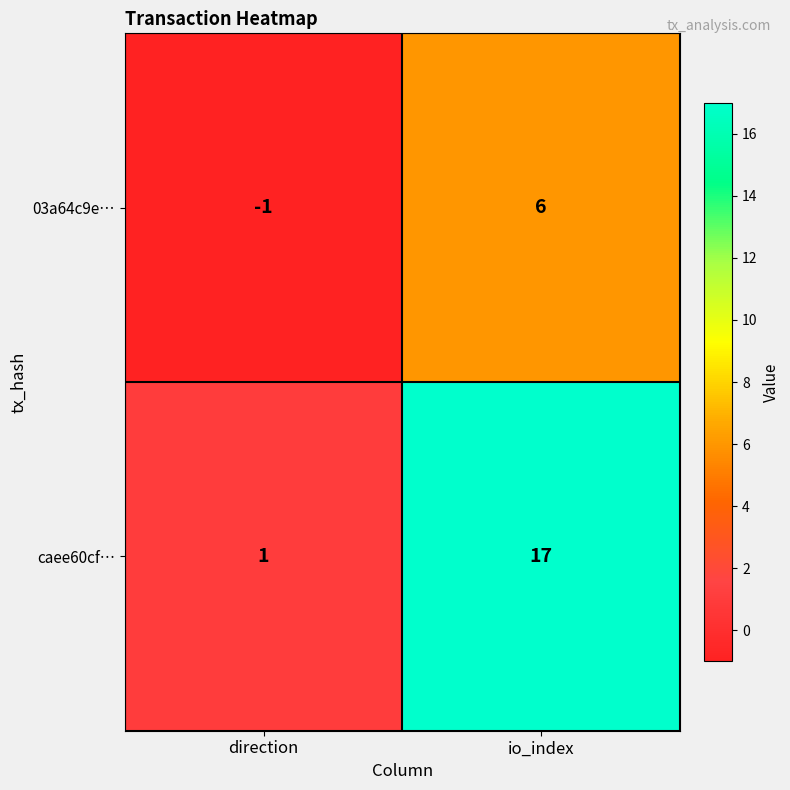

At which label does caee60cf… reach its minimum?

direction